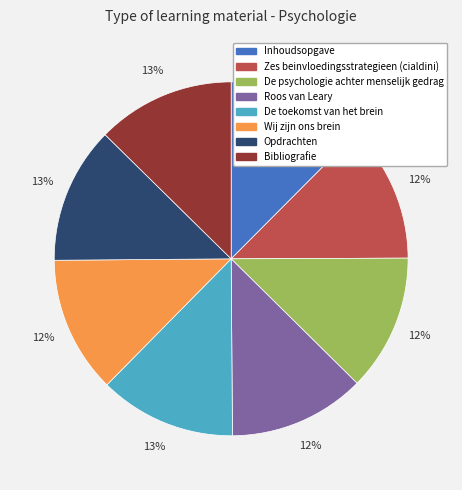

Is the sum of De psychologie achter menselijk gedrag and Inhoudsopgave greater than half?

No